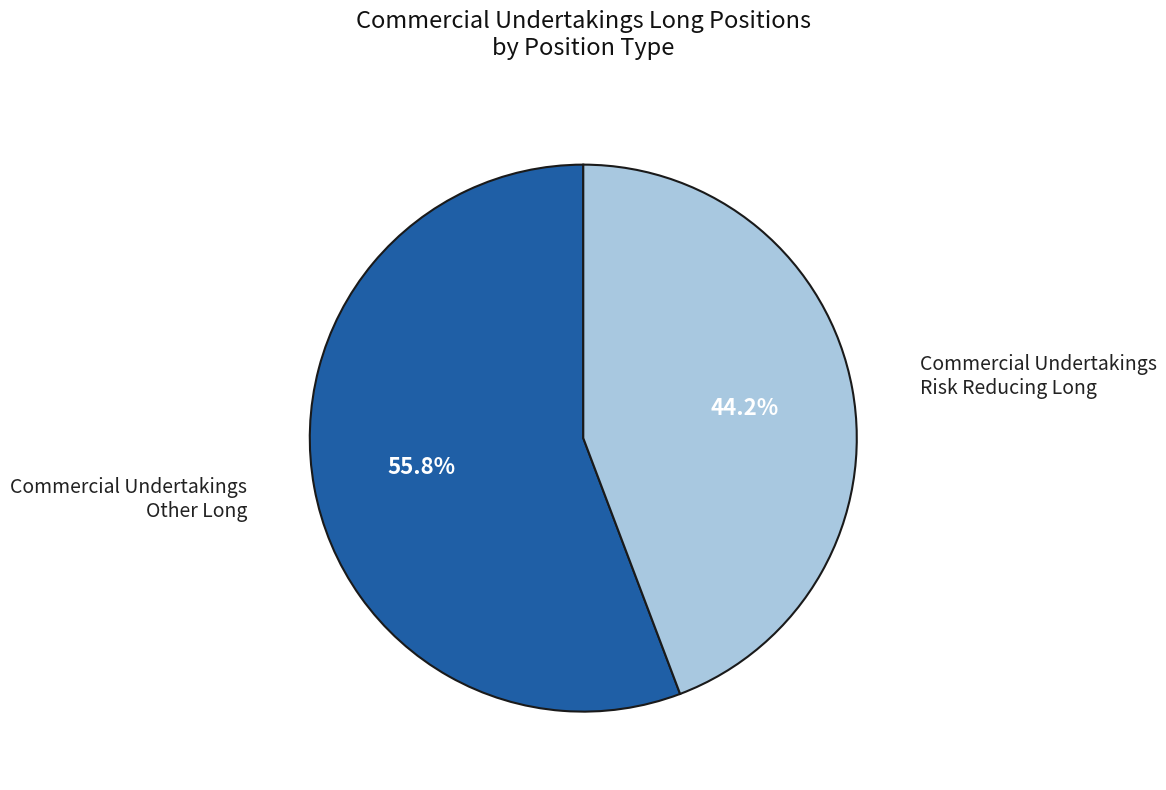

Is there any slice that represents more than half of the pie?

Yes